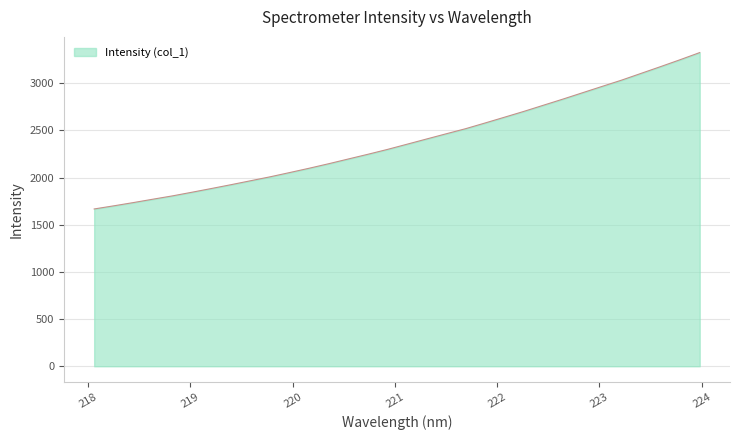

What is the smallest value displayed?

1667.6